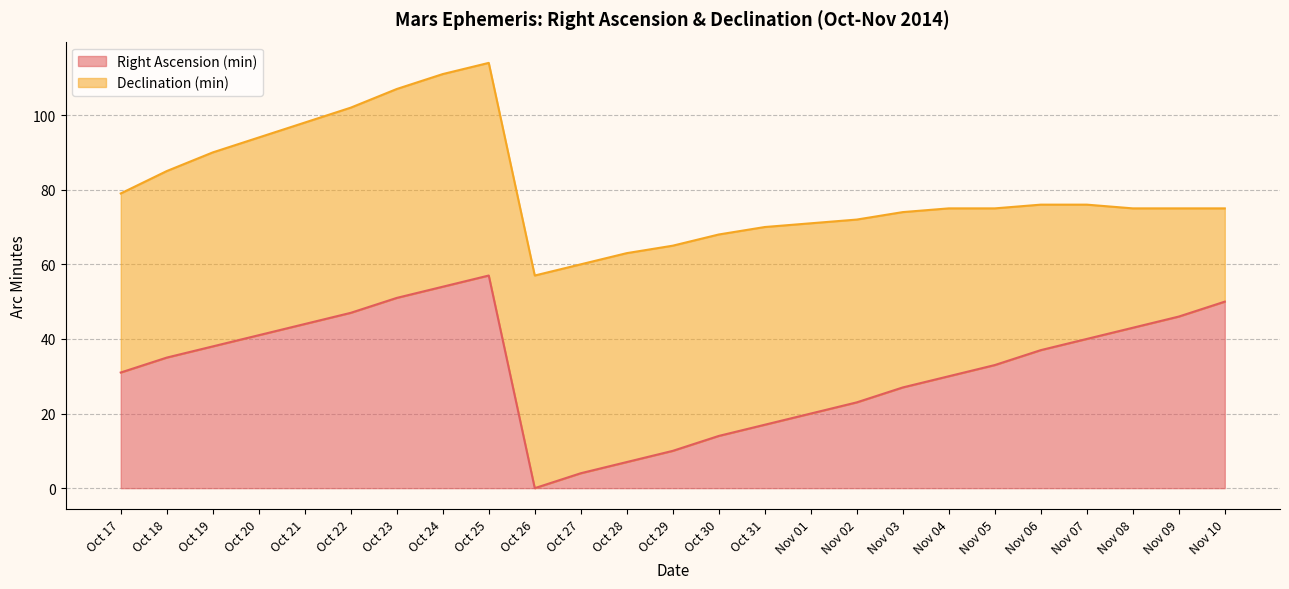

Rank the categories by value from lowest to highest.

Oct 26, Oct 27, Oct 28, Oct 29, Oct 30, Oct 31, Nov 01, Nov 02, Nov 03, Nov 04, Oct 17, Nov 05, Oct 18, Nov 06, Oct 19, Nov 07, Oct 20, Nov 08, Oct 21, Nov 09, Oct 22, Nov 10, Oct 23, Oct 24, Oct 25